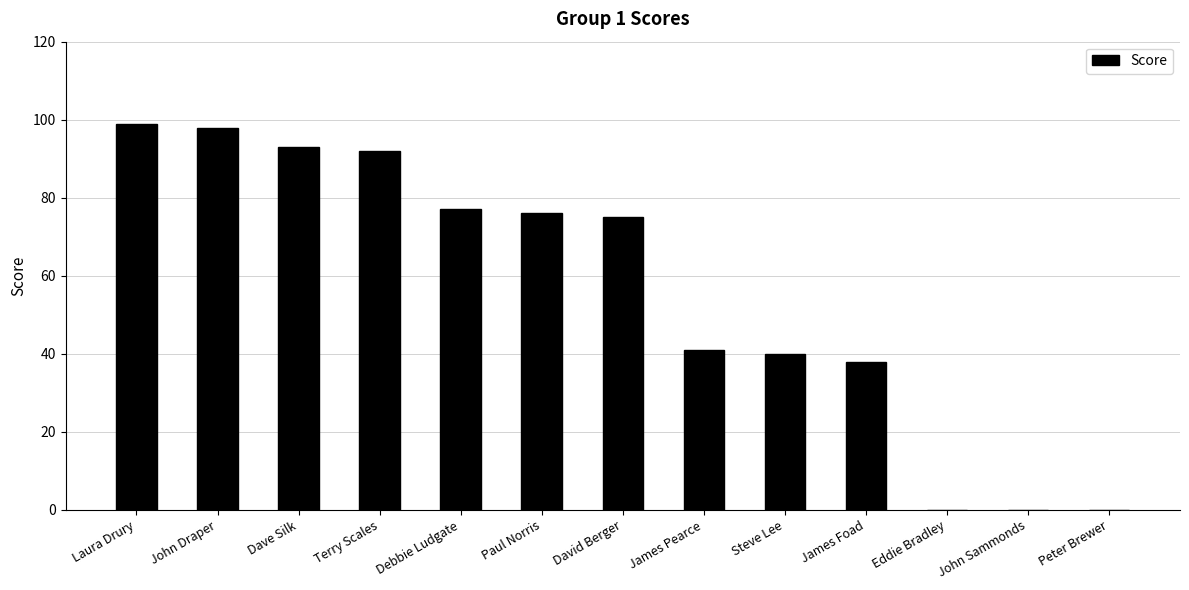

What is the sum of the values at Dave Silk and Debbie Ludgate?

170